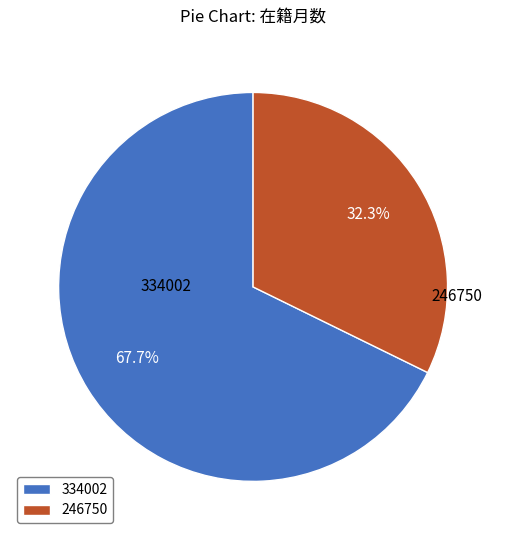

To the nearest percent, what percentage of the pie is 334002?

68%